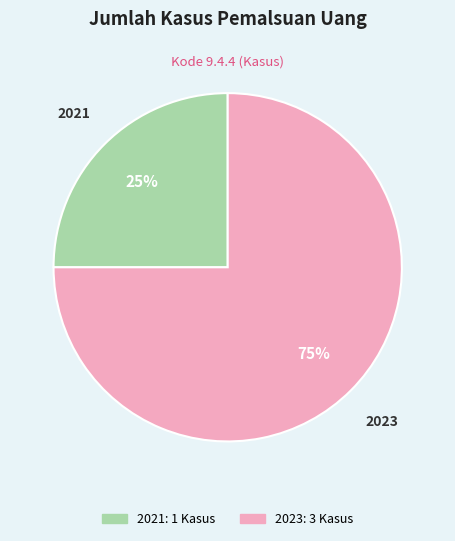

Does any single category account for the majority?

Yes